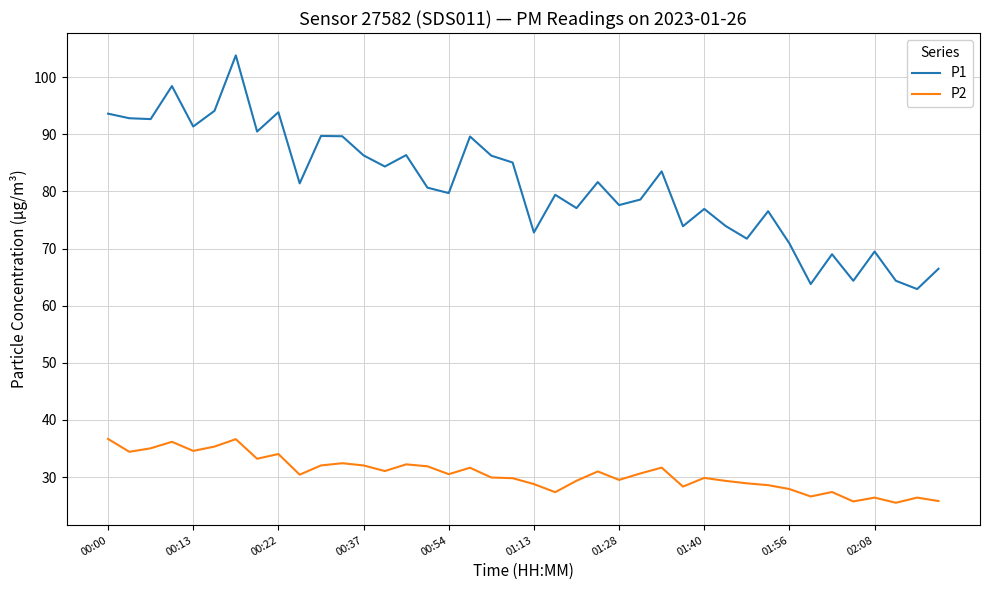

Count the number of data series in this chart.

2